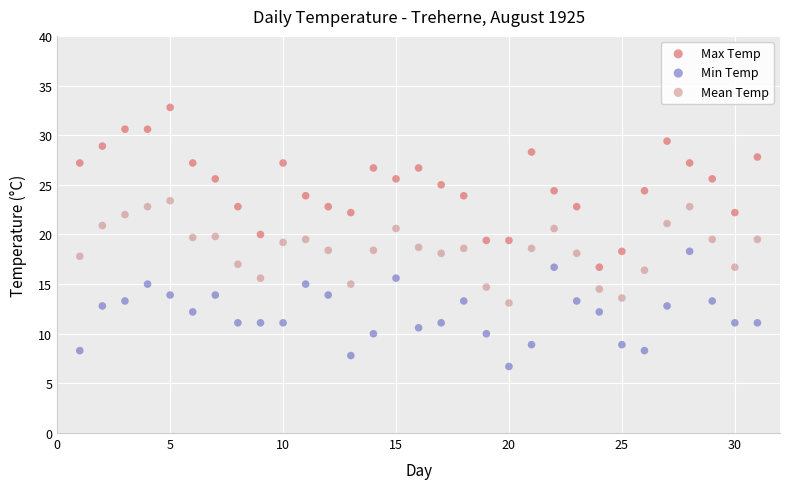

Which series contains the highest Y value?

Max Temp